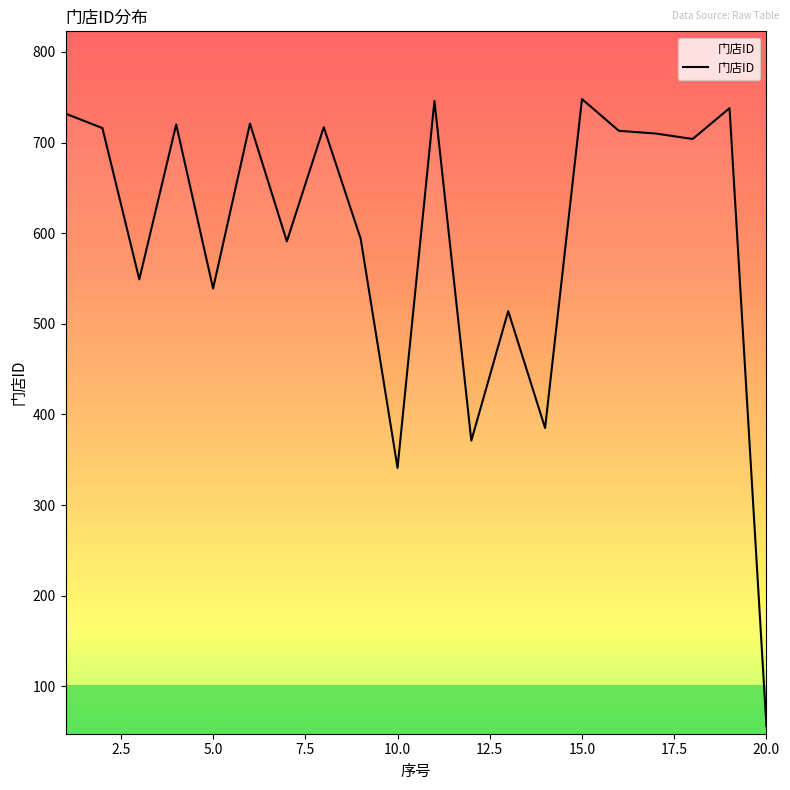

What is the minimum value shown in the chart?

56